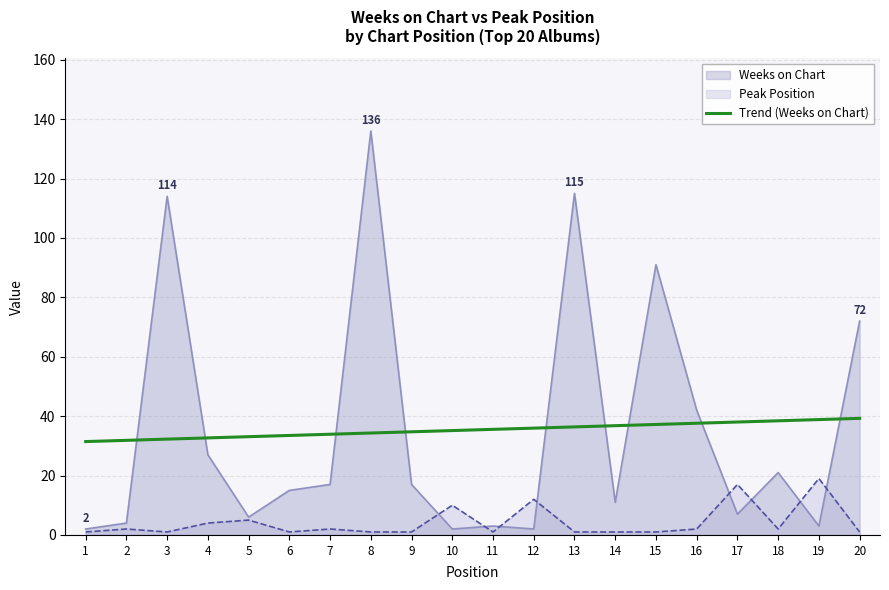

Between 9 and 15, which is larger?

15